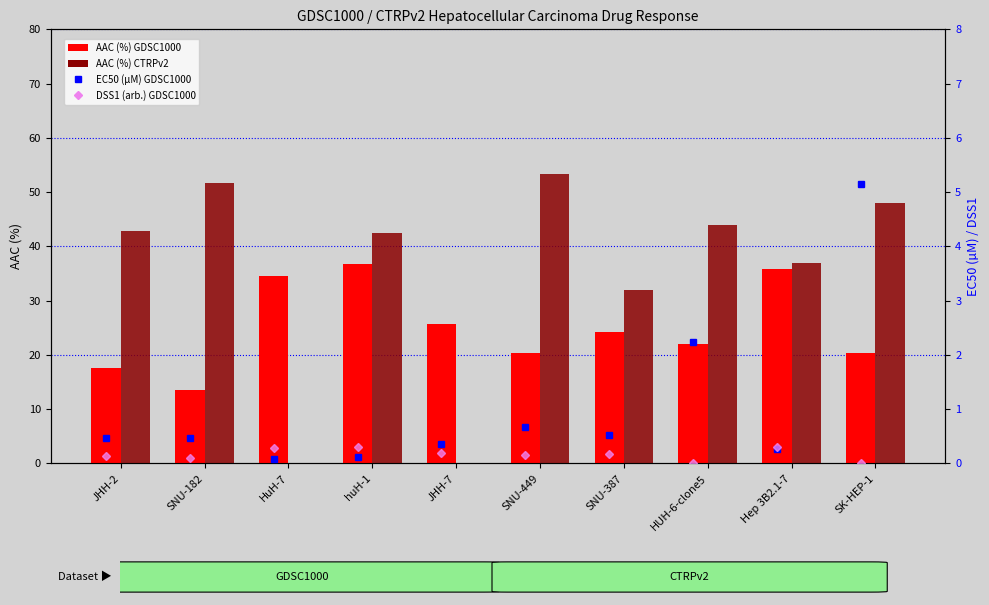

Rank the series by their maximum value, from highest to lowest.

AAC (%) CTRPv2, AAC (%) GDSC1000, EC50 (µM) GDSC1000, DSS1 (arb.) GDSC1000